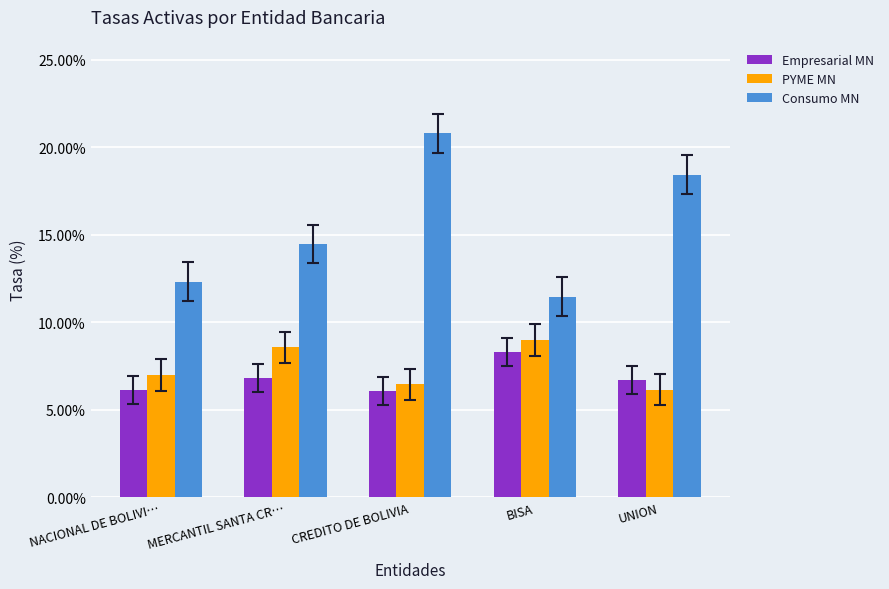

What is the difference between the second highest and minimum values in the PYME MN series?

2.4